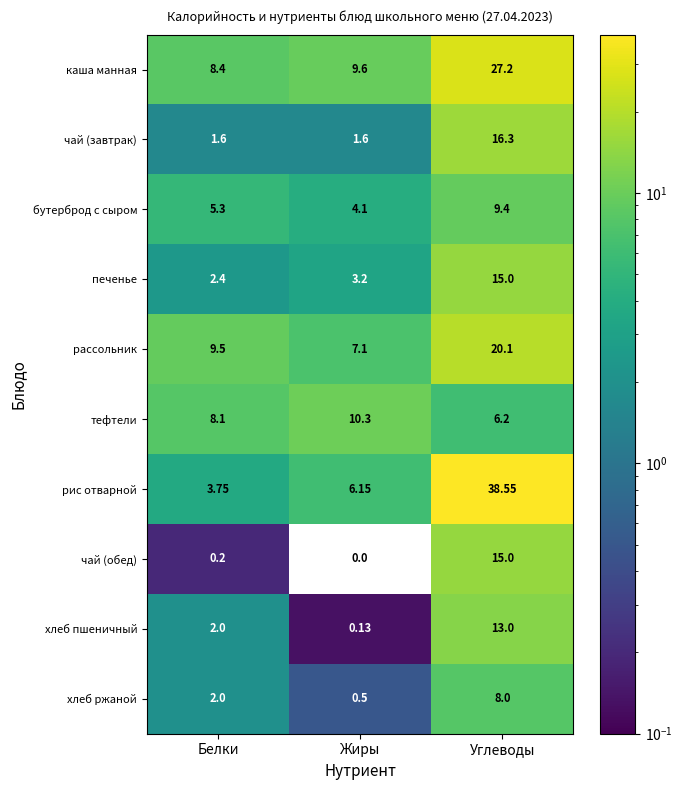

At Жиры, list the series in order from smallest to largest.

чай (обед), хлеб пшеничный, хлеб ржаной, чай (завтрак), печенье, бутерброд с сыром, рис отварной, рассольник, каша манная, тефтели